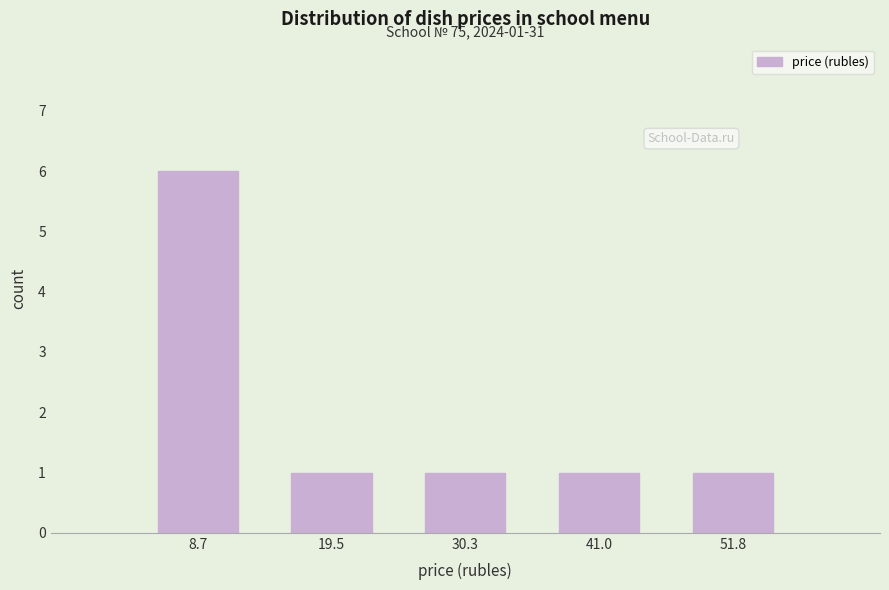

Which range on the x-axis has the tallest bar?

4 to 14